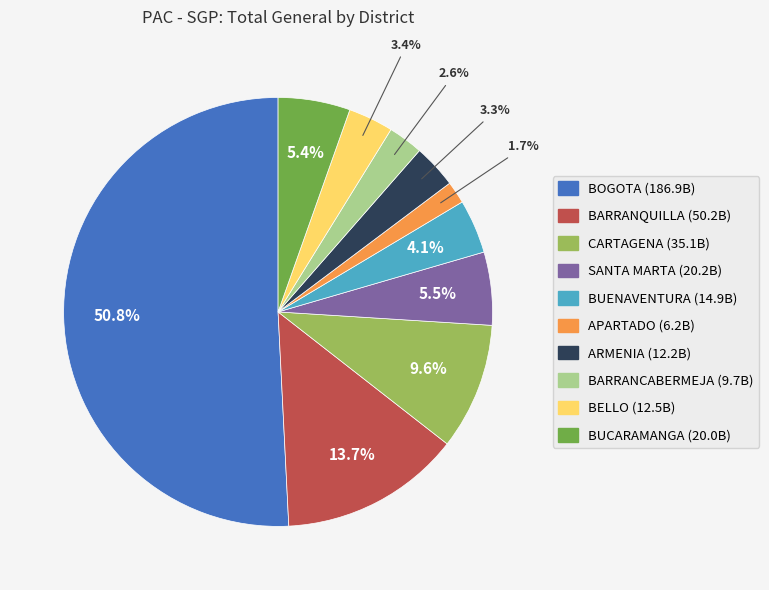

Is BARRANCABERMEJA the majority of the pie?

No